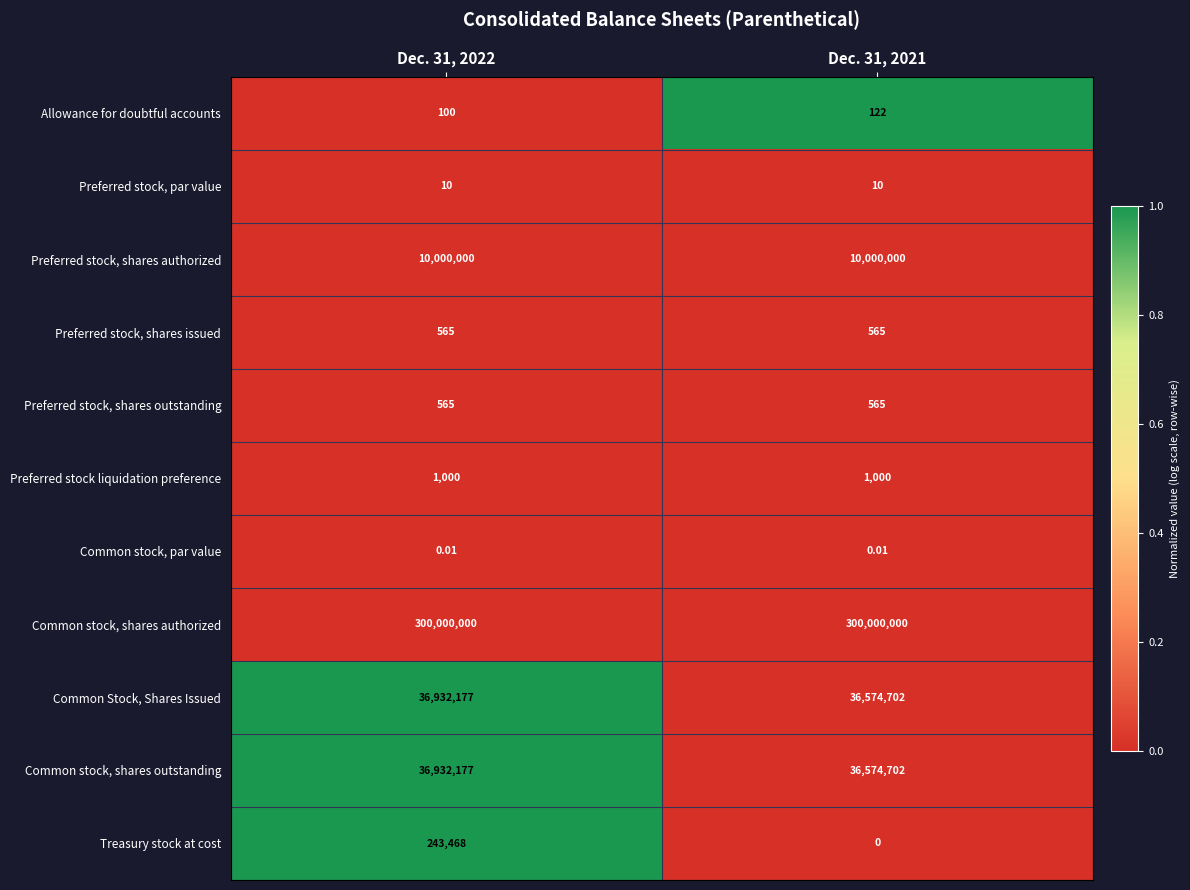

Is the value of Preferred stock liquidation preference at Dec. 31, 2022 greater than the value of Common stock, shares authorized at Dec. 31, 2022?

No